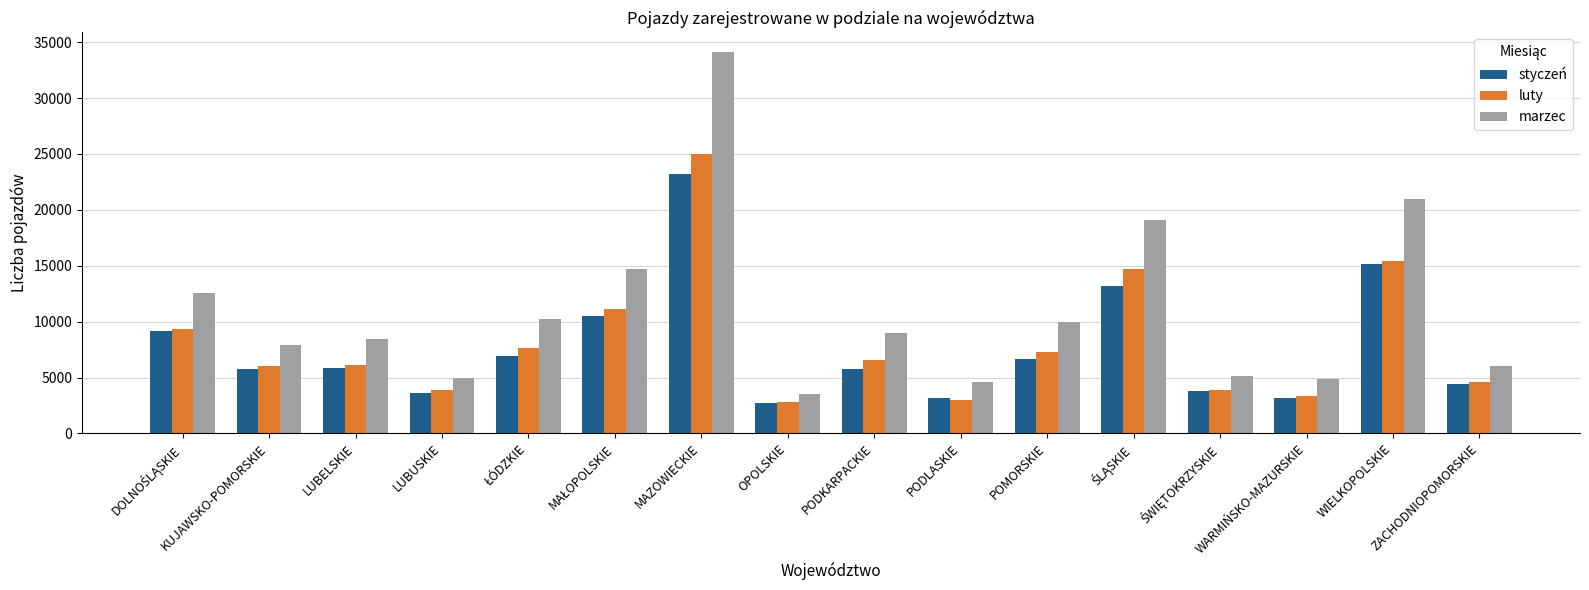

Which series has the largest total across all categories?

marzec